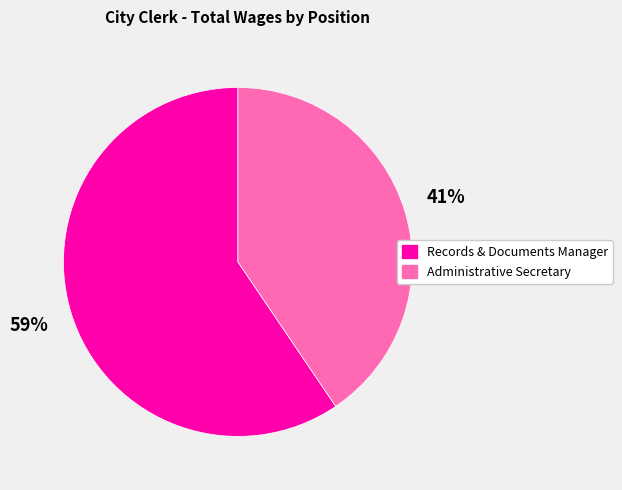

Which has a higher value, Administrative Secretary or Records & Documents Manager?

Records & Documents Manager